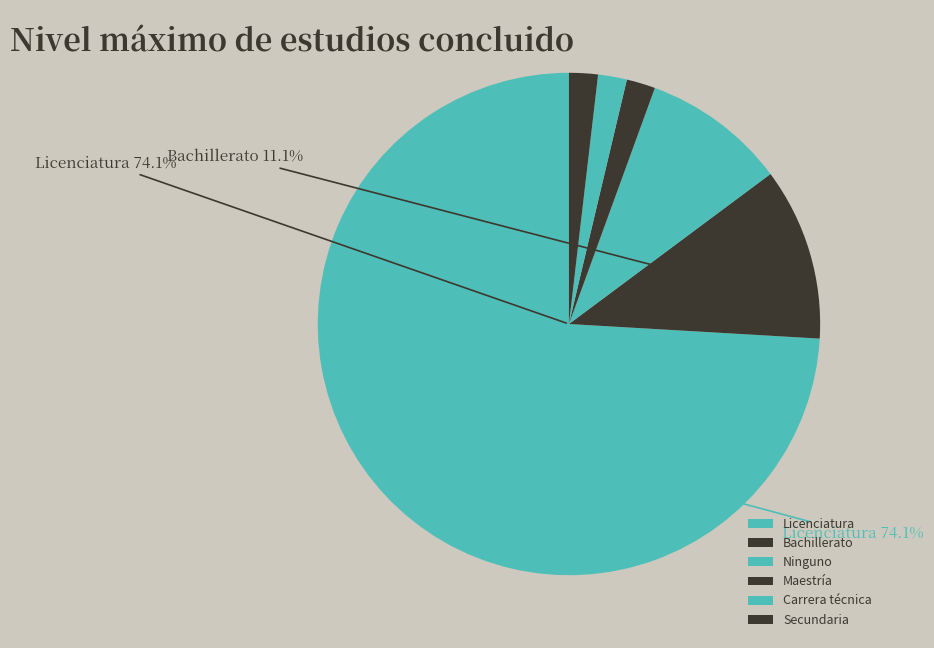

Approximately how many times larger is the value at Ninguno compared to Carrera técnica?

5.0